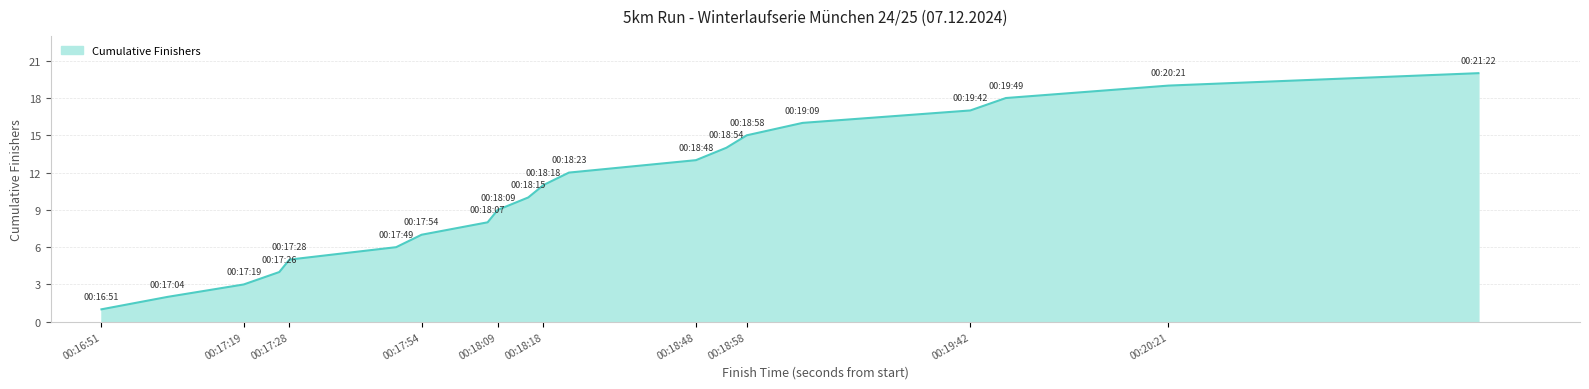

What is the greatest value displayed?

20